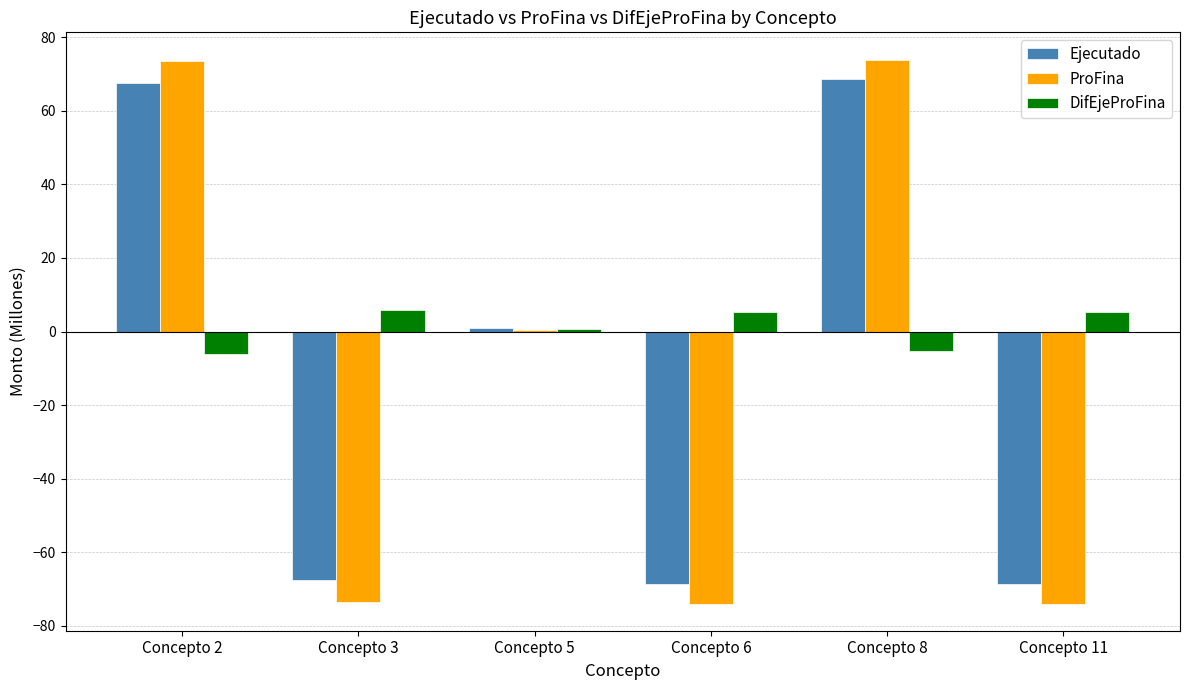

True or false: Ejecutado has a value of -30.4 at Concepto 11.

False